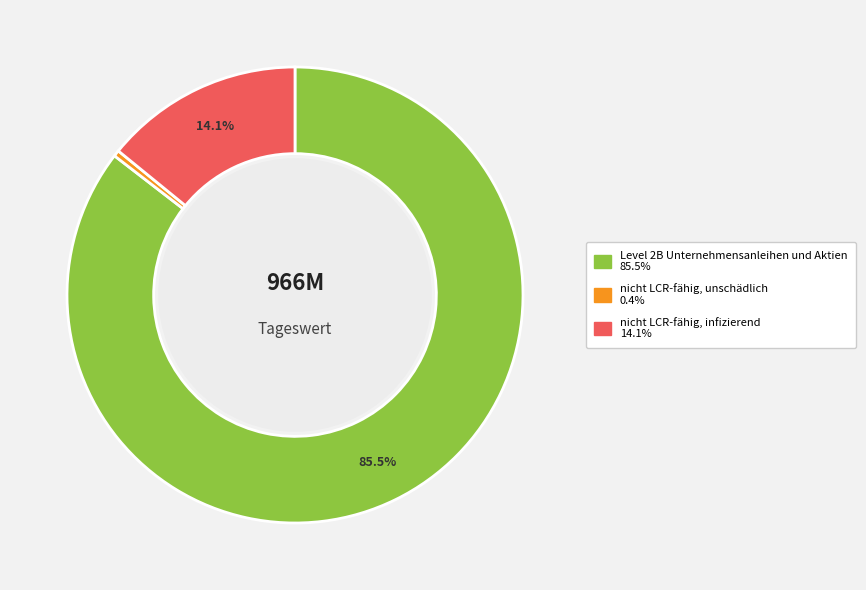

Does Level 2B Unternehmensanleihen und Aktien represent more than half of the total?

Yes